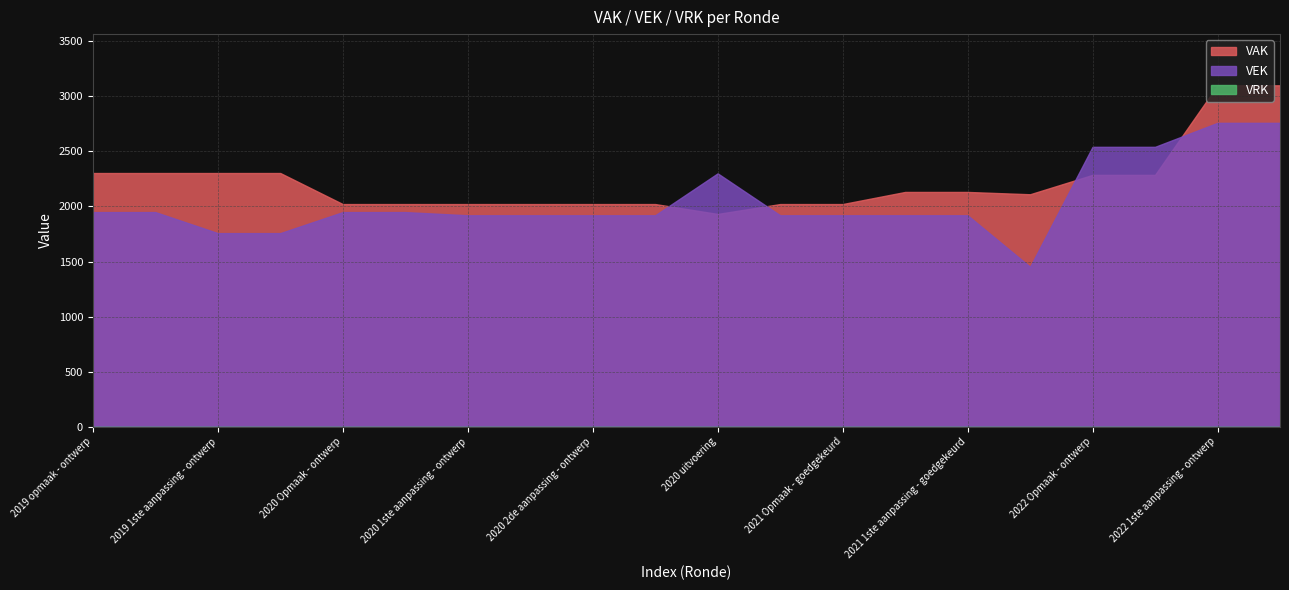

Which series has the largest total across all categories?

VAK